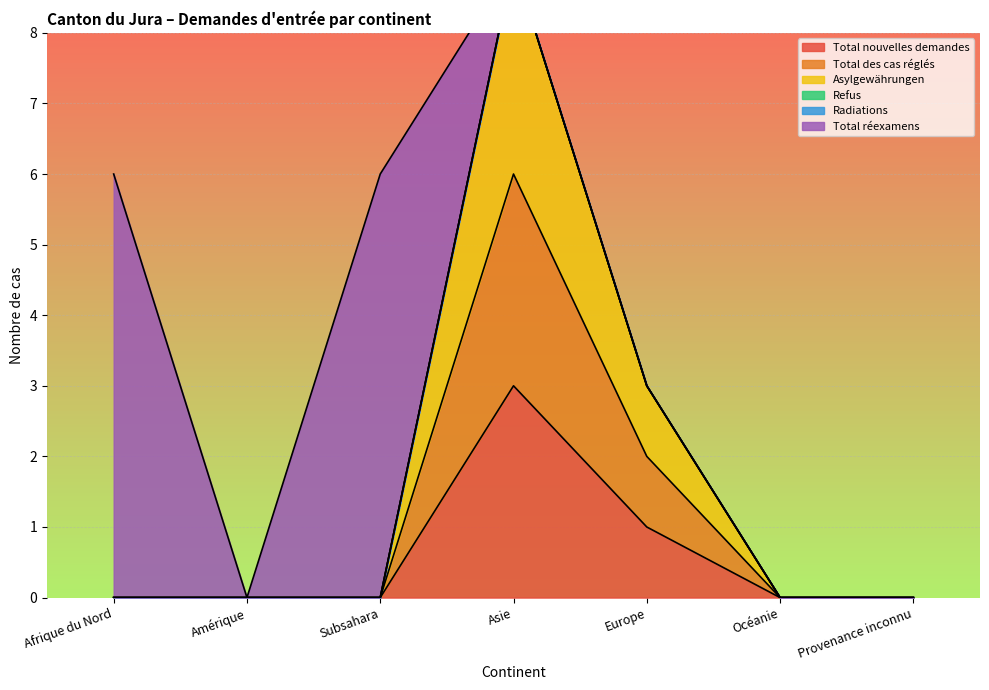

True or false: Total nouvelles demandes has a value of 3 at Asie.

True